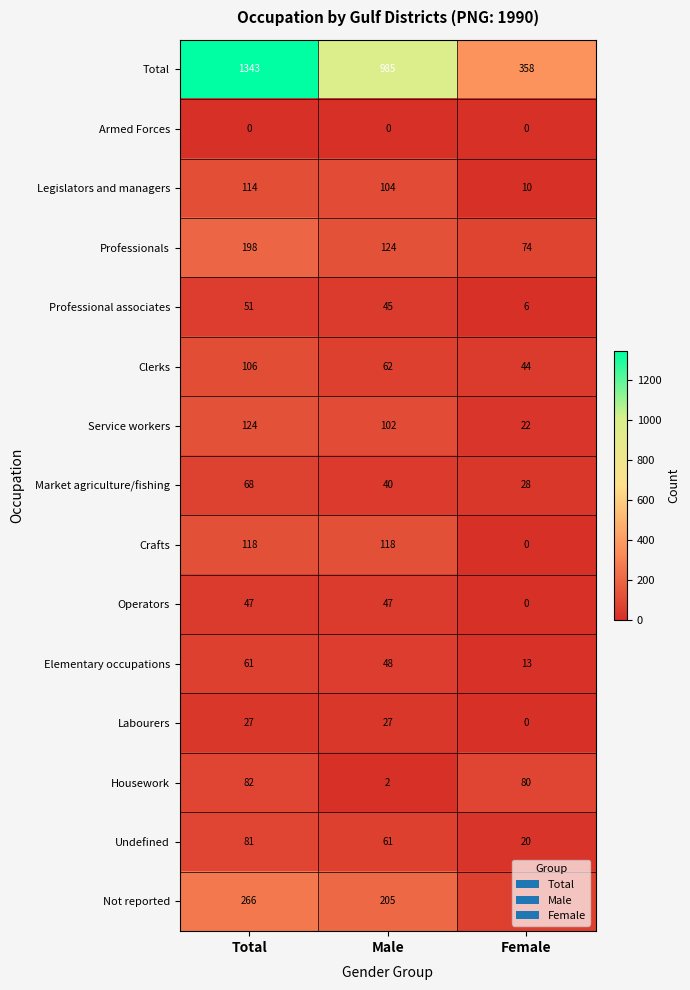

Which series has the widest spread of values?

Total